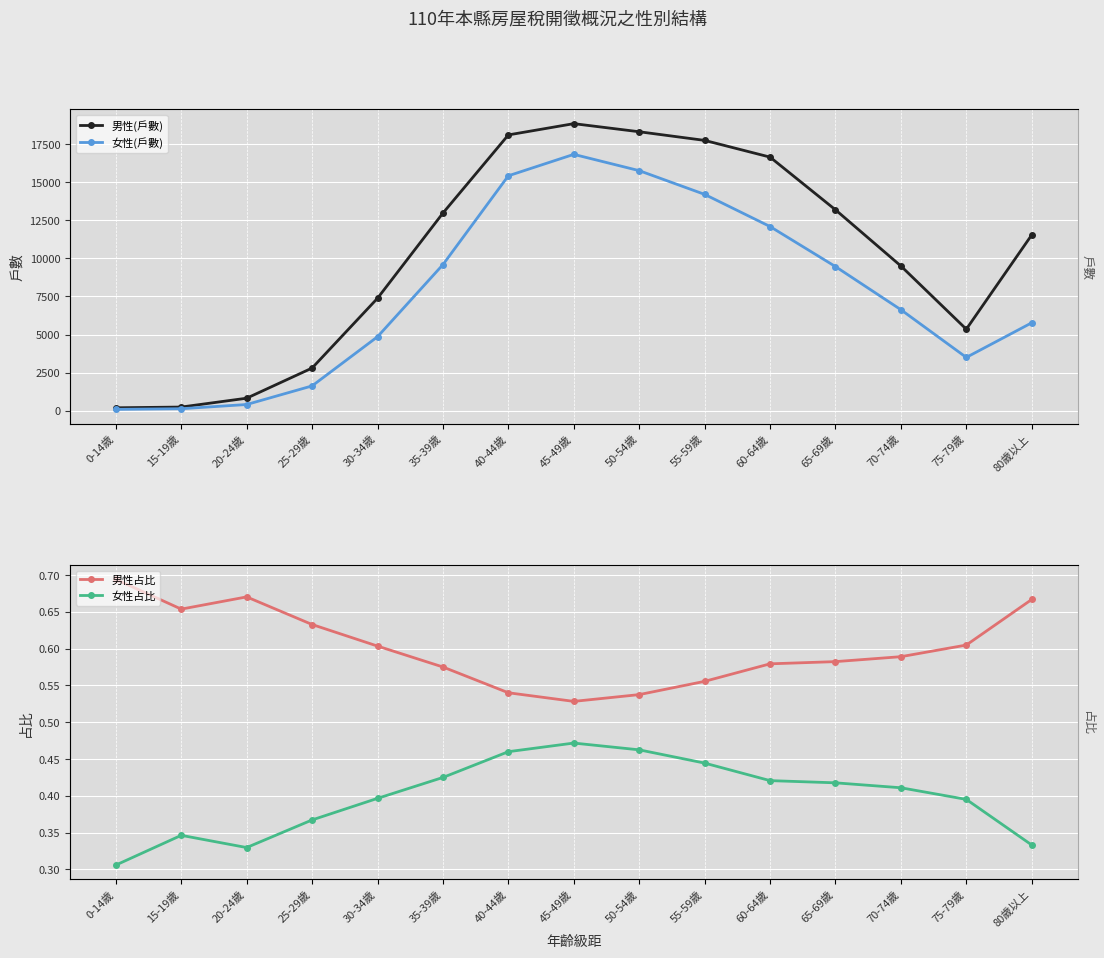

True or false: 女性占比 and 男性占比 cross at least once.

False